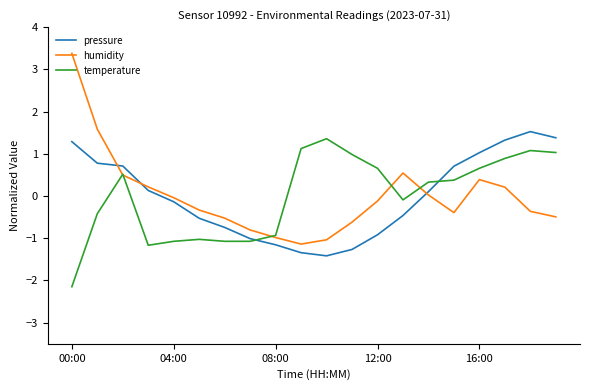

How many values in pressure are below zero?

10